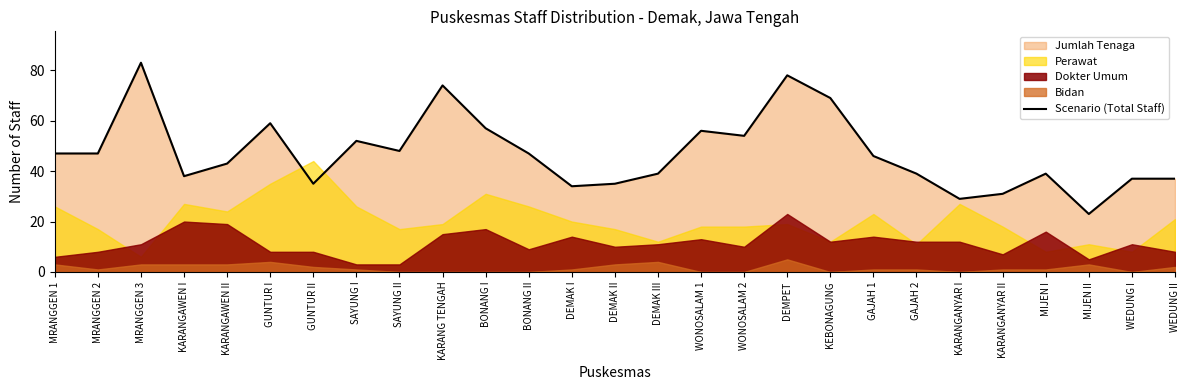

What is the sum of the values at WONOSALAM 1 and DEMAK II?

91